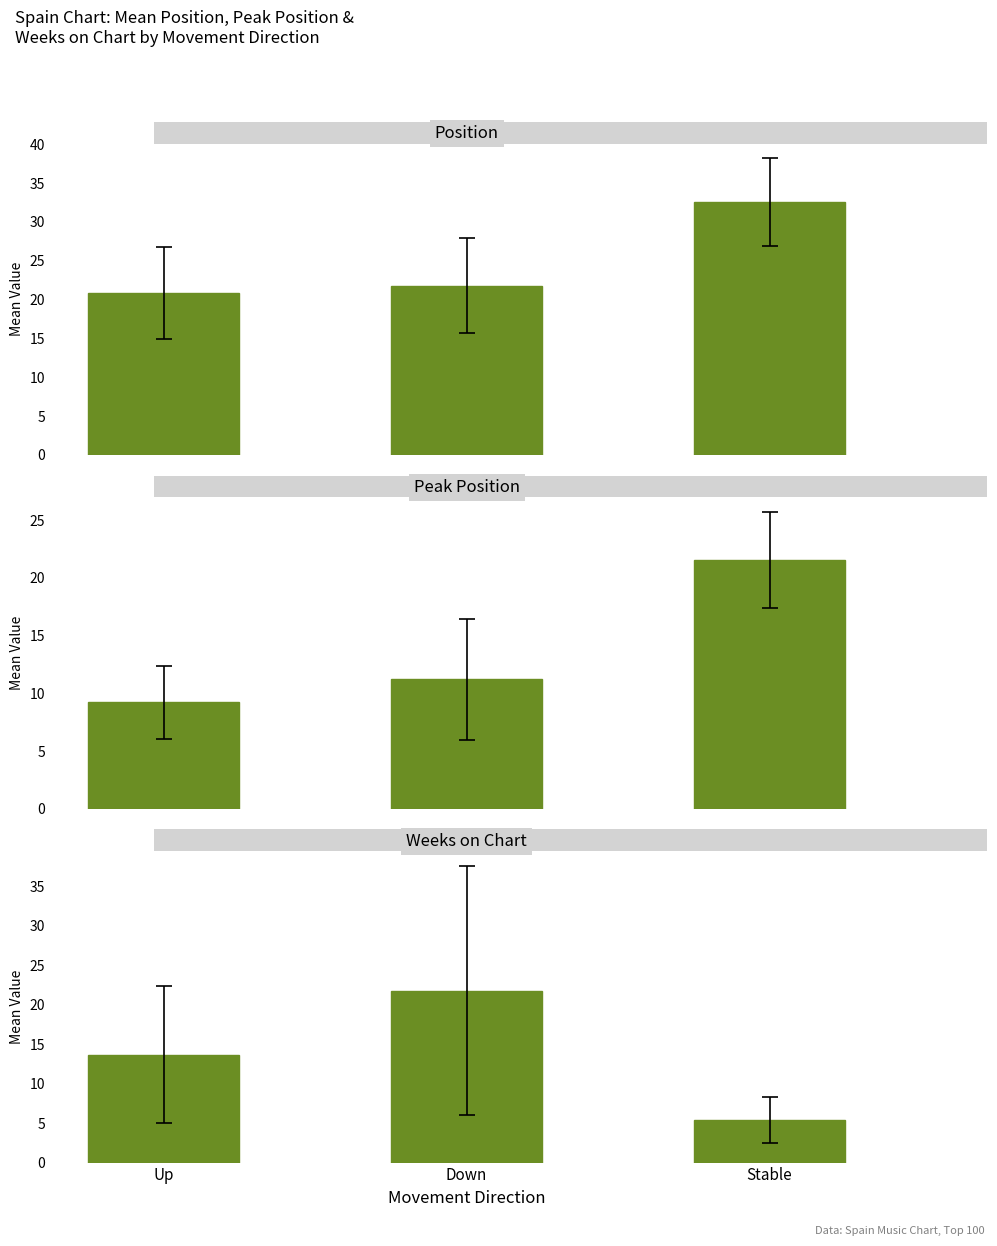

Reading left to right, extract all data points from this chart.

Position: Up=20.8	Down=21.8	Stable=32.5
Peak Position: Up=9.2	Down=11.2	Stable=21.5
Weeks on Chart: Up=13.7	Down=21.8	Stable=5.4